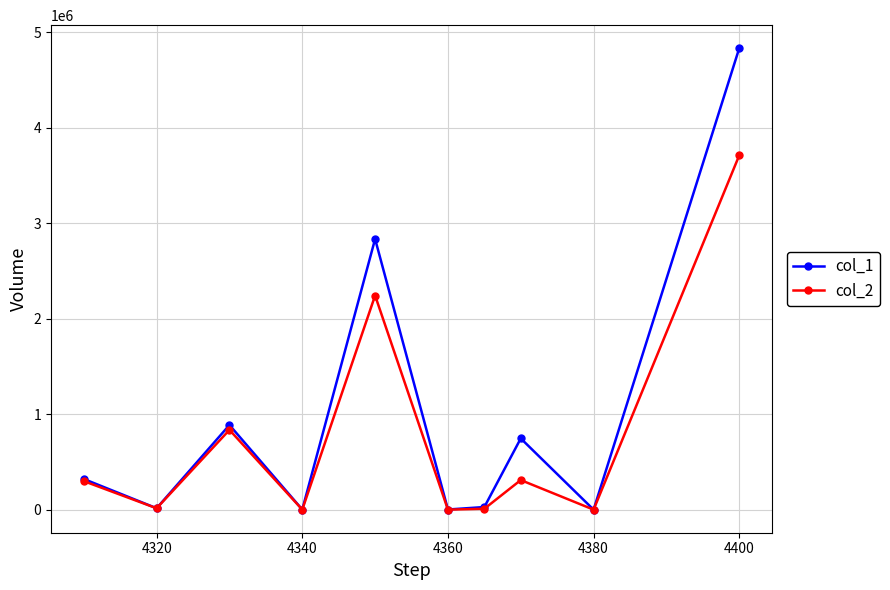

What is the maximum value shown in the chart?

4833003